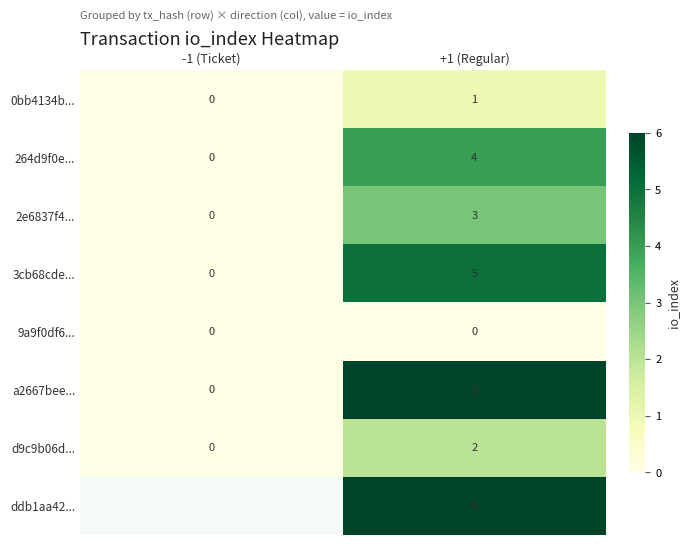

At which label does 3cb68cde... reach its minimum?

-1 (Ticket)